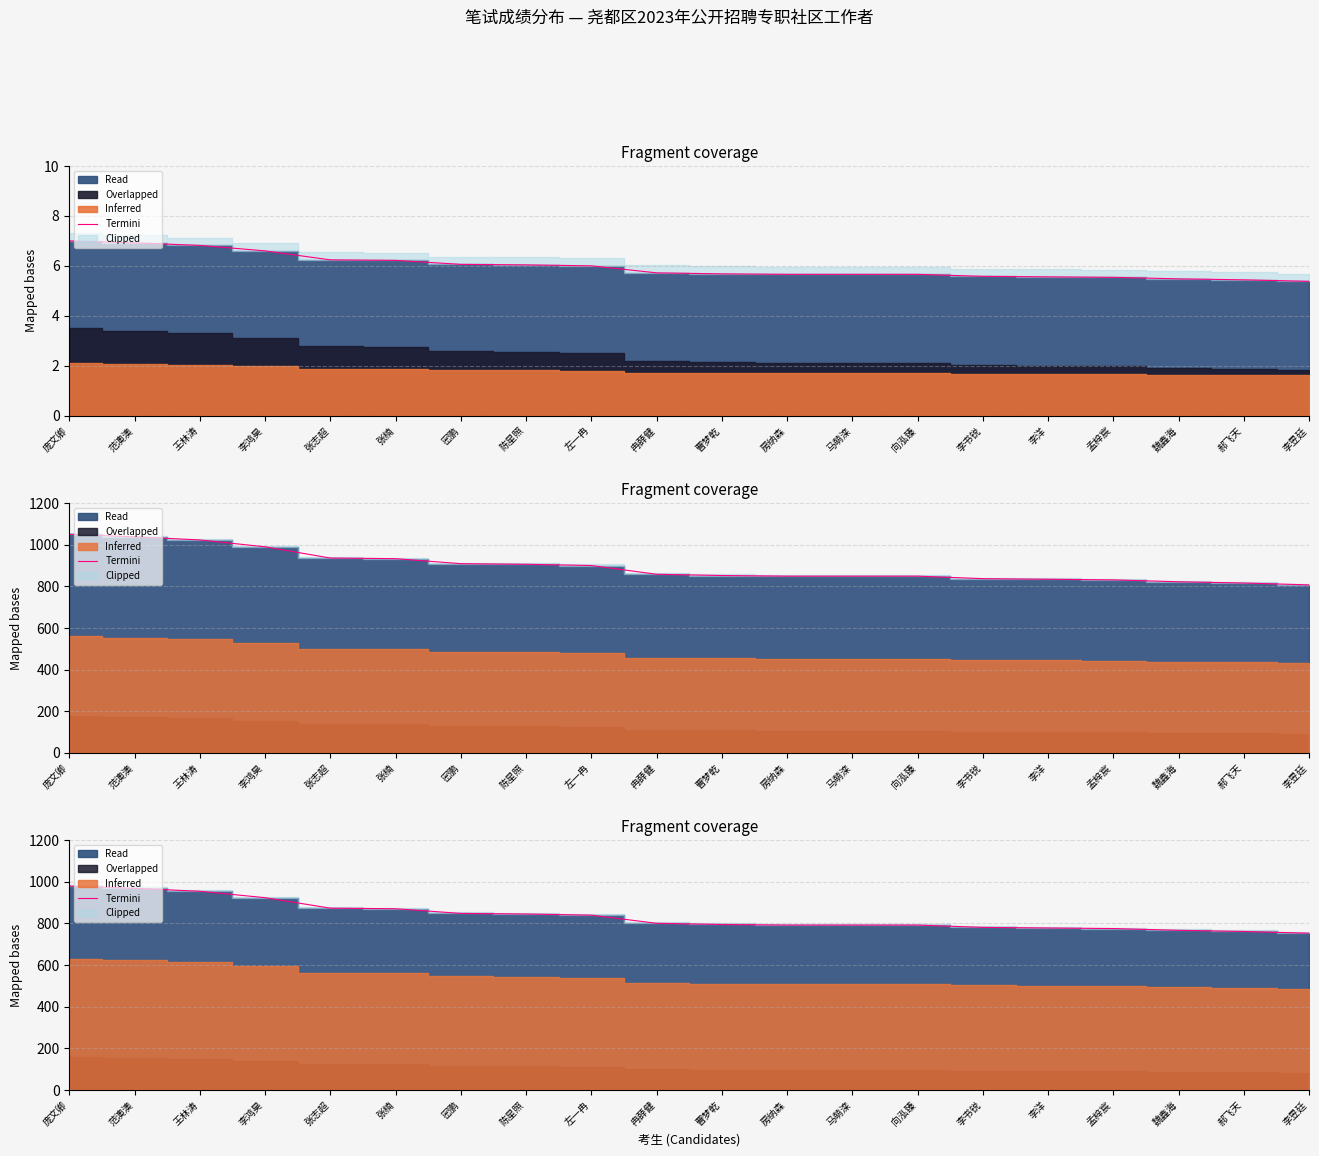

The value at 魏鑫海 is 434.2. True or false?

False